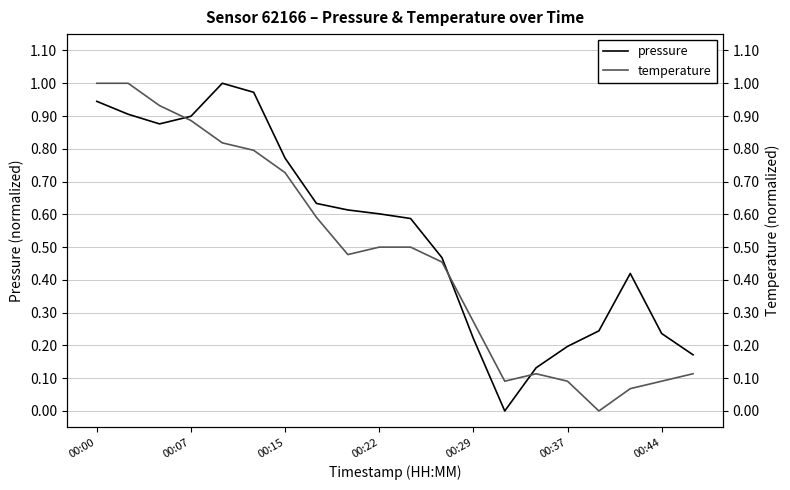

Reading left to right, list all the values displayed in this chart.

pressure: 0.9	0.9	0.9	0.9	1.0	1.0	0.8	0.6	0.6	0.6	0.6	0.5	0.2	0.0	0.1	0.2	0.2	0.4	0.2	0.2
temperature: 1.0	1.0	0.9	0.9	0.8	0.8	0.7	0.6	0.5	0.5	0.5	0.5	0.3	0.1	0.1	0.1	0.0	0.1	0.1	0.1